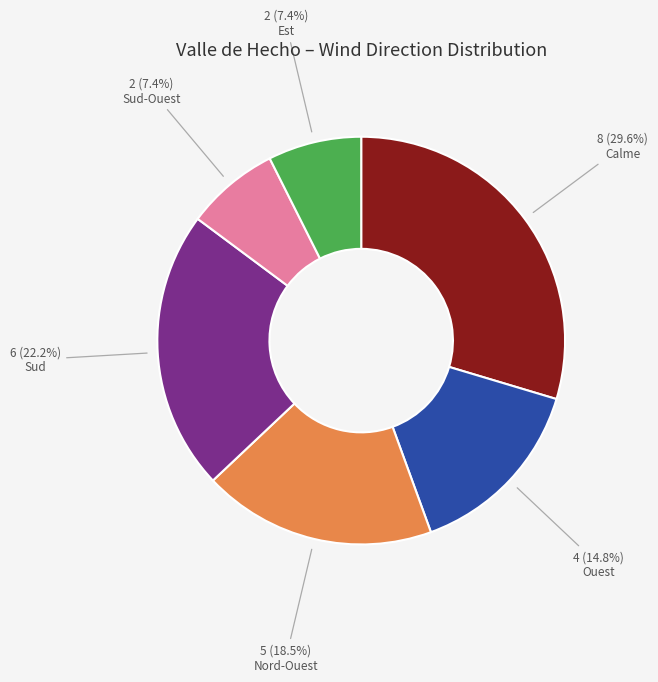

Is the sum of Sud-Ouest and Calme greater than half?

No